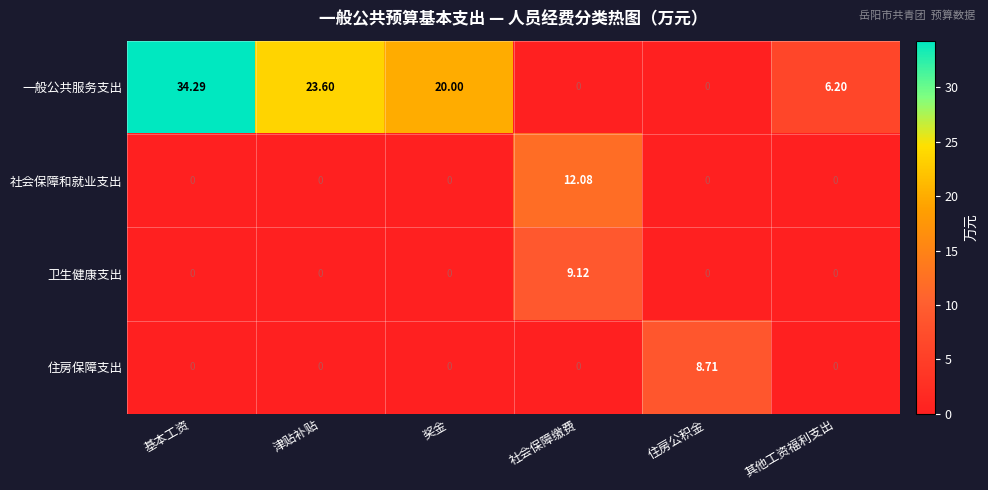

Which series has the largest range (max minus min)?

一般公共服务支出